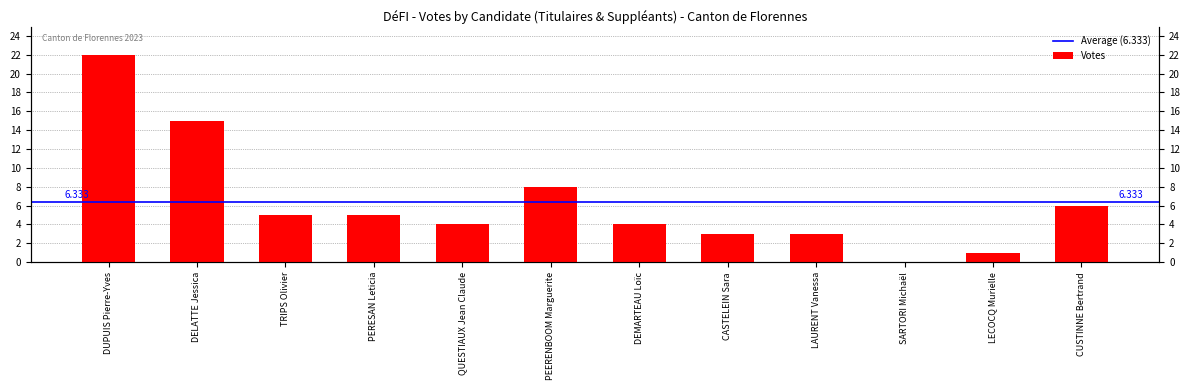

At which category does the chart reach its peak across all series?

DUPUIS Pierre-Yves